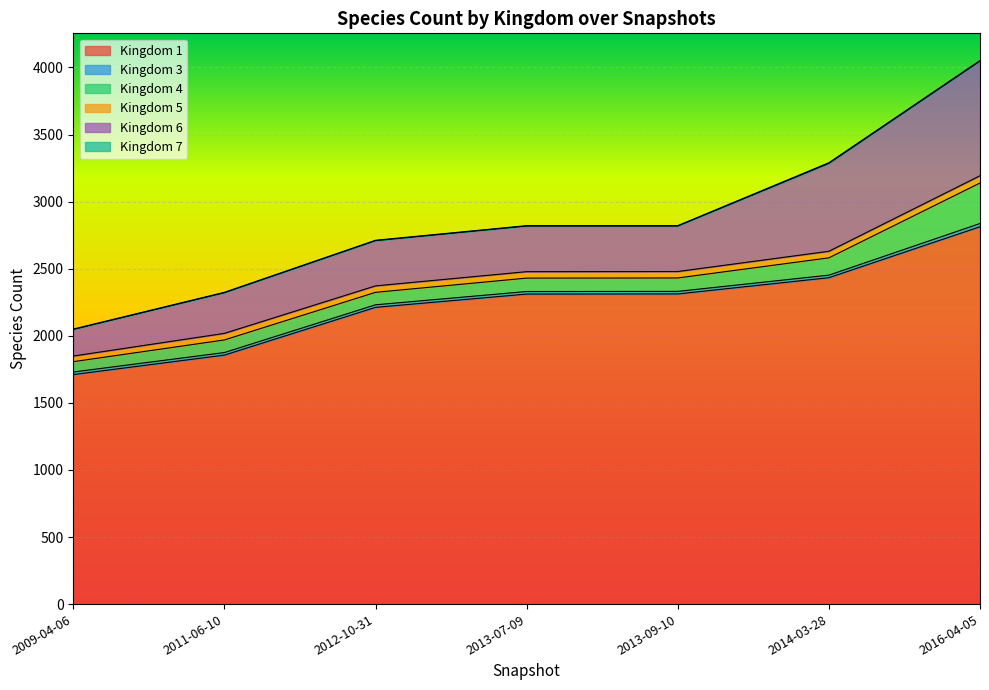

Reading left to right, list all the values displayed in this chart.

1: 1711	1856	2212	2311	2312	2433	2813
3: 19	19	19	19	19	19	24
4: 77	94	93	100	100	129	302
5: 42	49	48	48	48	49	54
6: 198	303	337	340	339	655	854
7: 3	3	3	3	3	5	5